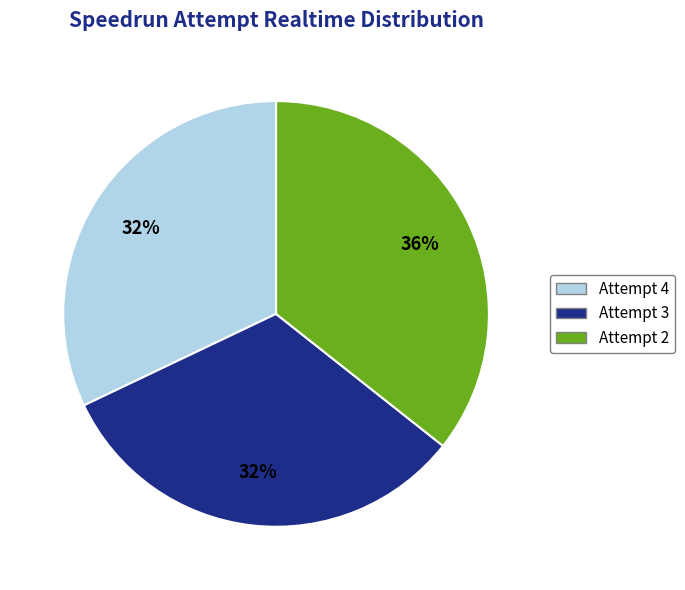

Is the sum of Attempt 3 and Attempt 2 greater than half?

Yes